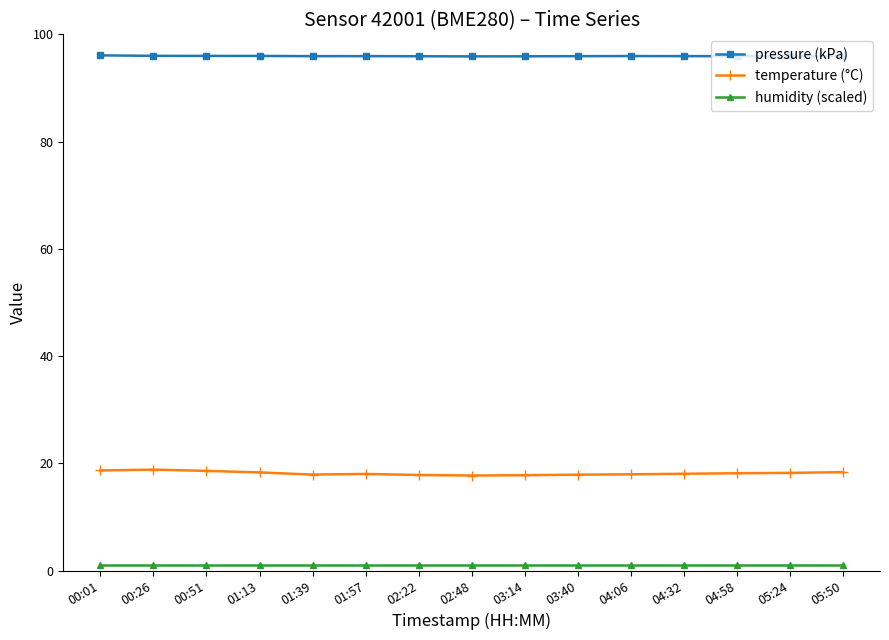

Rank the series by their maximum value, from highest to lowest.

pressure (kPa), temperature (°C), humidity (scaled)